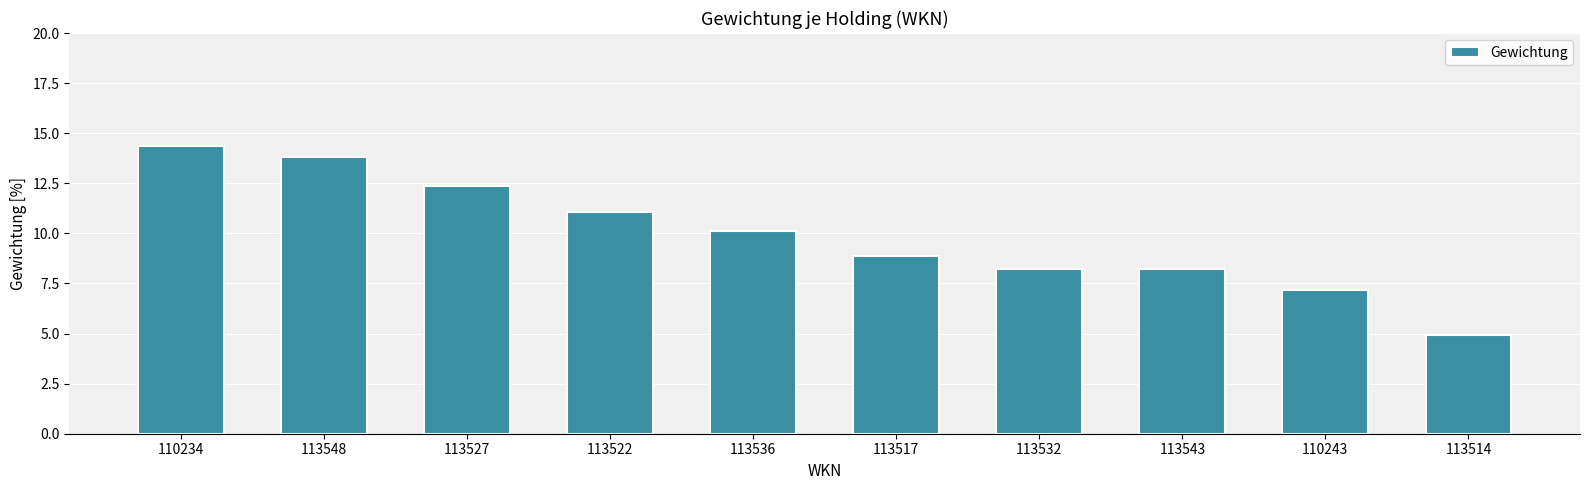

What is the change in value from 113536 to 113543?

-1.9